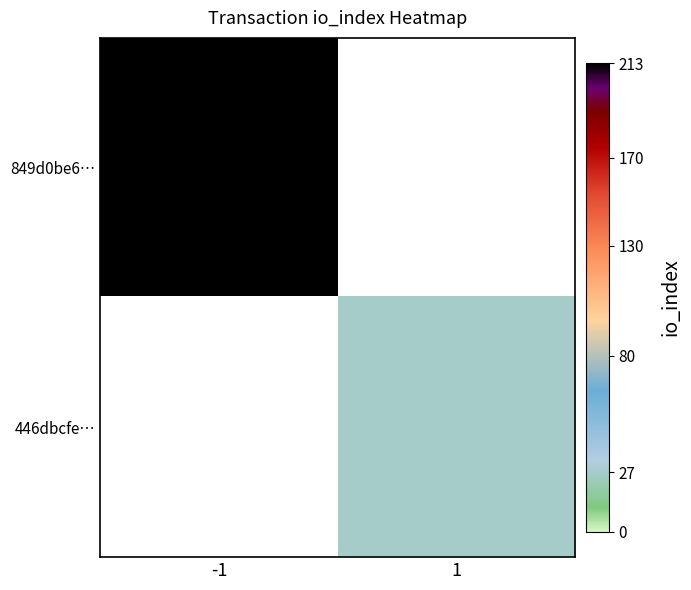

The value of 446dbcfe… at 1 is 27.0. True or false?

True